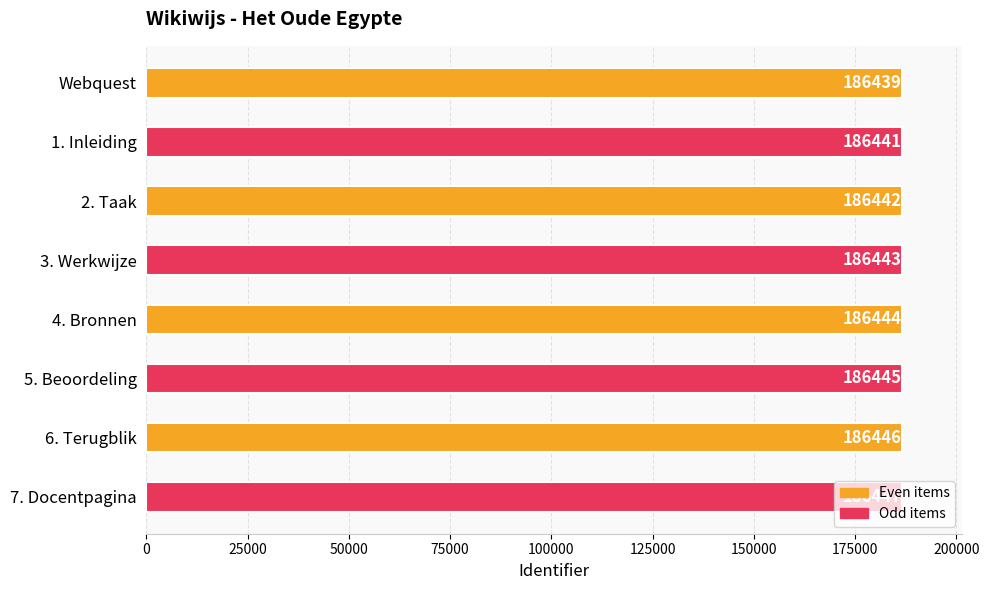

Count the values in the range 186442 to 186446.

5